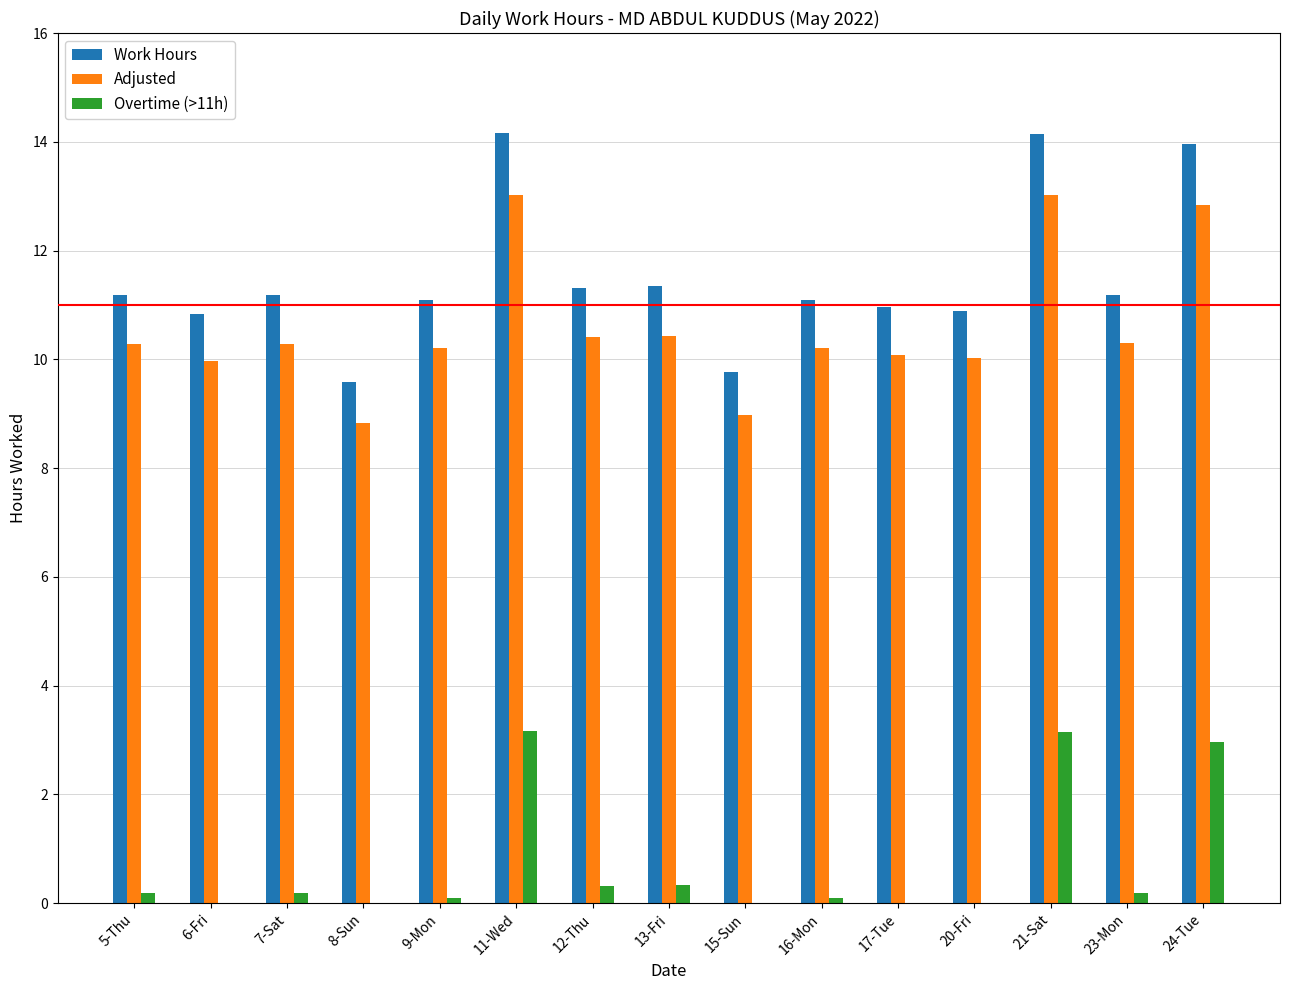

Is it true that Overtime (>11h) equals 0.2 at 5-Thu?

True